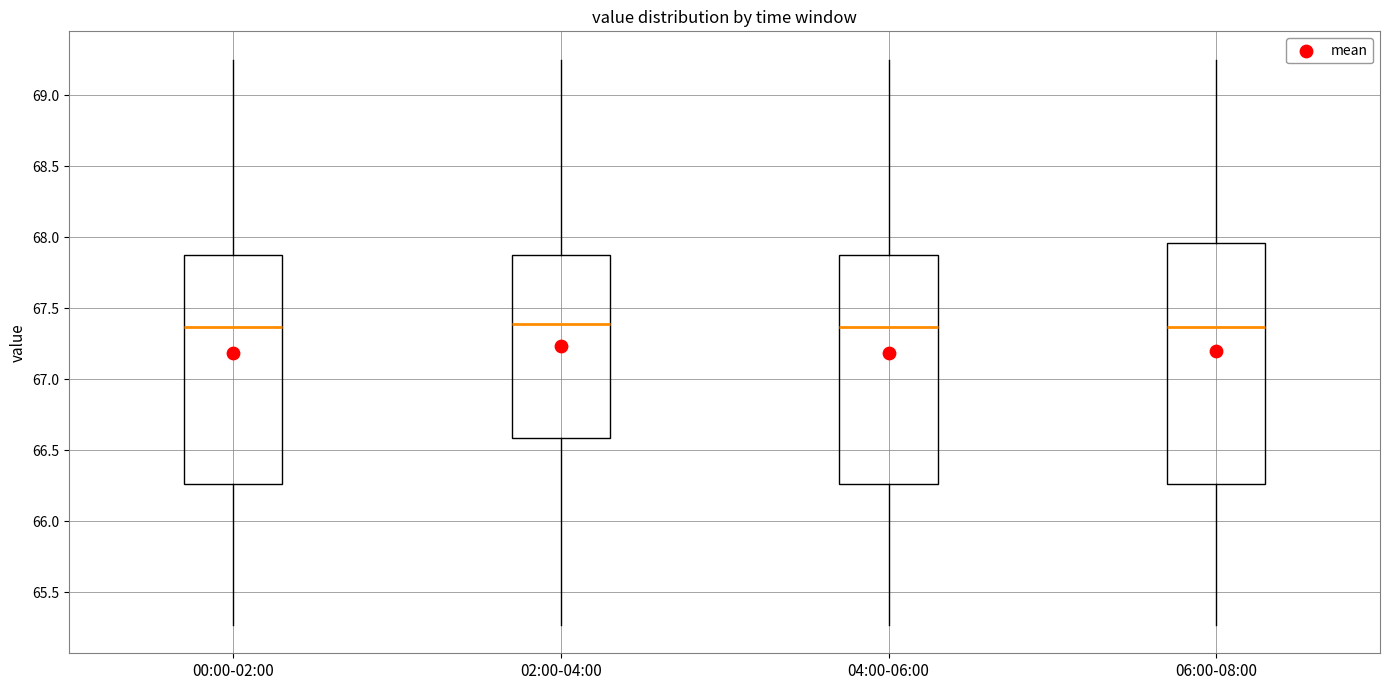

Reading left to right, read every box against the y-axis: the position of its median line, the range the box covers, and the ends of its whiskers. The values are not printed on the chart, so give them approximately, as read against the axis.

00:00-02:00: median 67.35, box 66.25 to 67.90, whiskers 65.25 to 69.25
02:00-04:00: median 67.40, box 66.60 to 67.90, whiskers 65.25 to 69.25
04:00-06:00: median 67.35, box 66.25 to 67.90, whiskers 65.25 to 69.25
06:00-08:00: median 67.35, box 66.25 to 67.95, whiskers 65.25 to 69.25